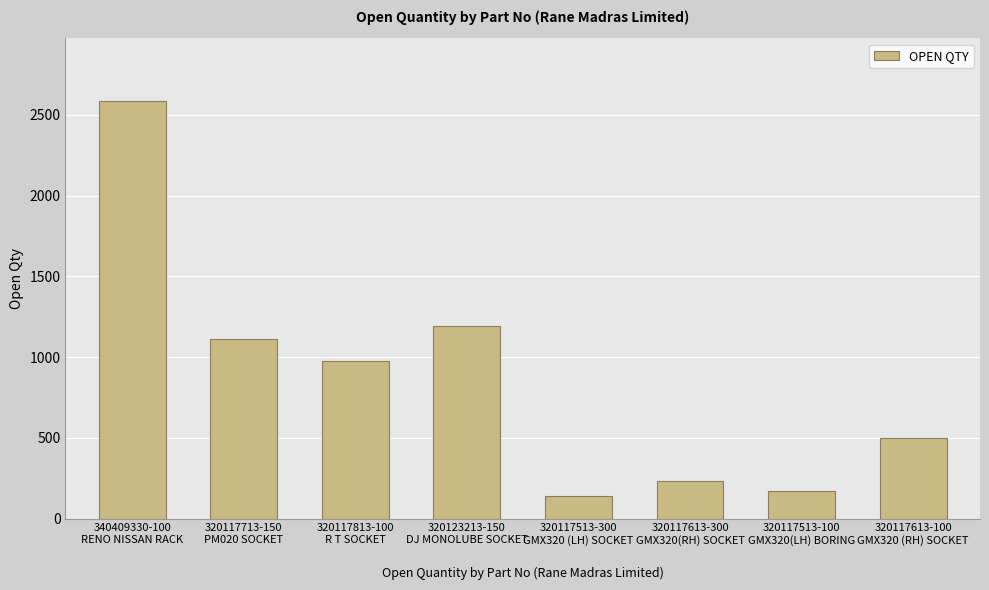

What position from the left is 320117813-100
R T SOCKET?

3